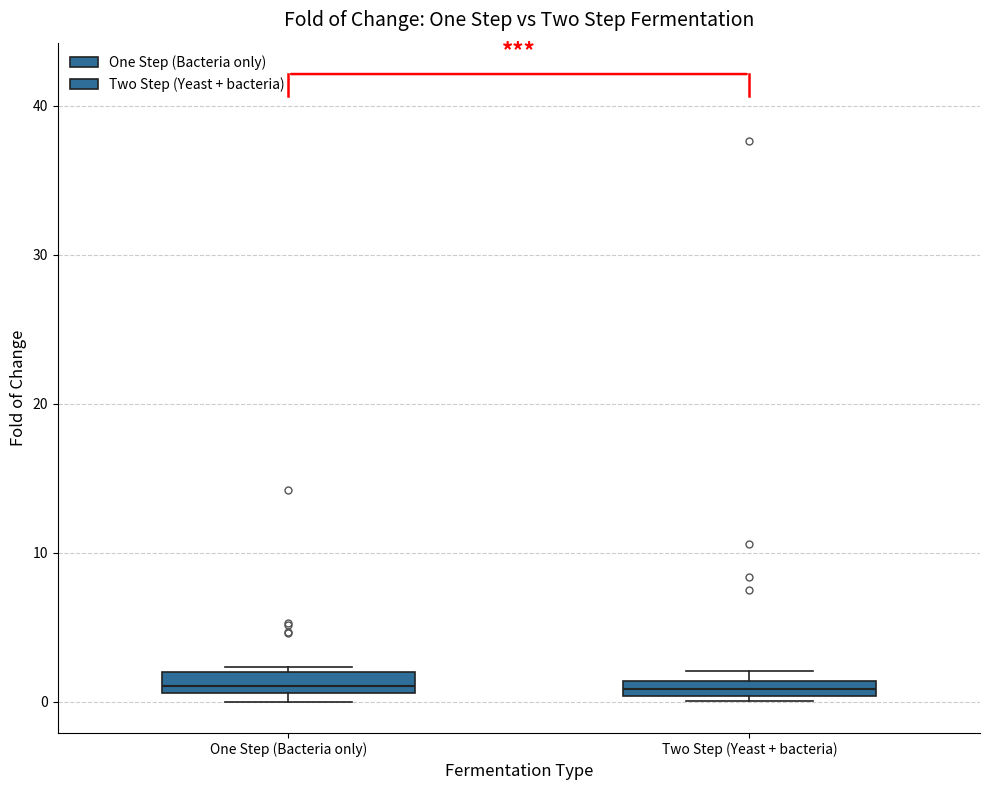

Where is the upper edge of the box for One Step (Bacteria only) on the y-axis? The values are not printed on the chart, so give them approximately, as read against the axis.

2